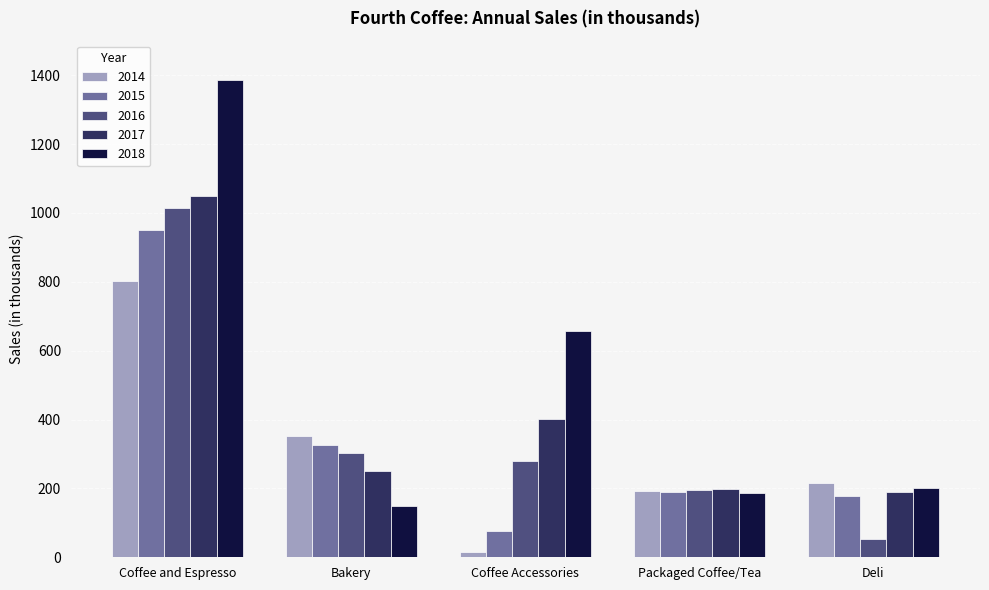

How many bars are there in total?

25